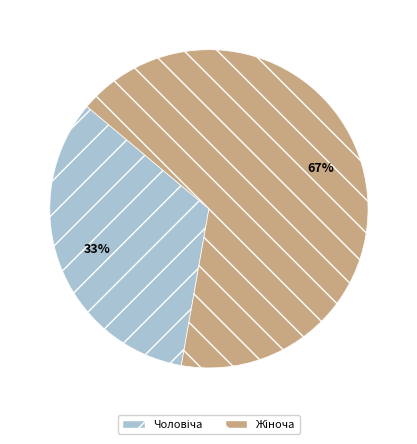

How many slices are in this pie chart?

2